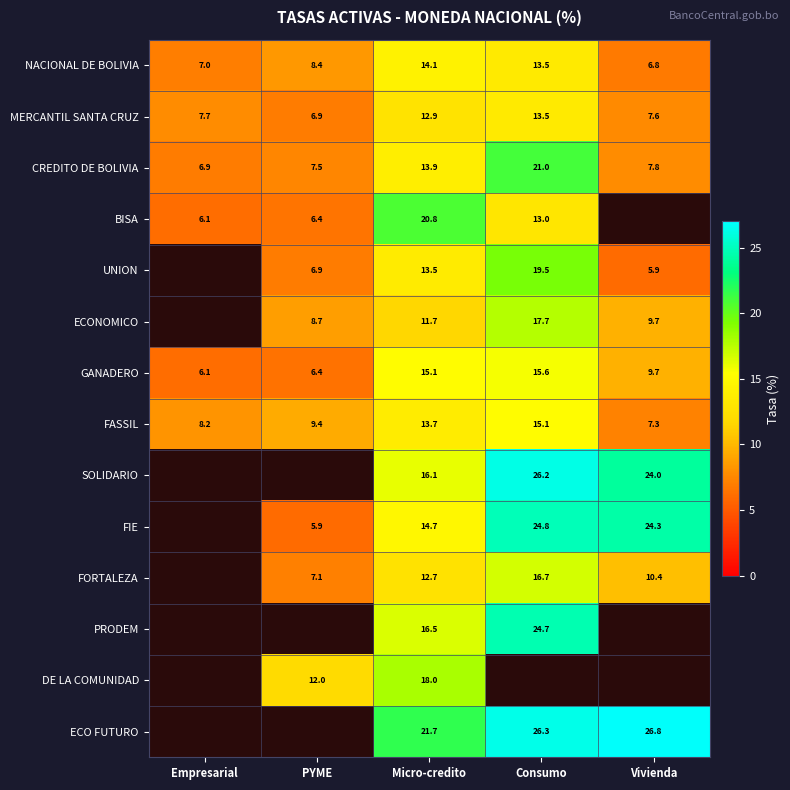

What is the difference between the highest and lowest values at Empresarial?

2.1